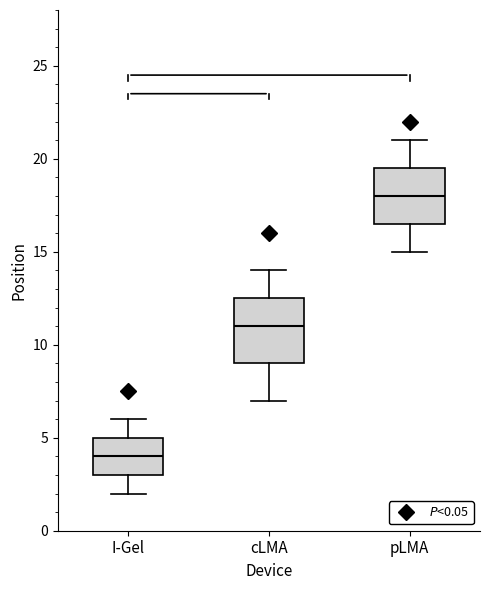

Where is the upper edge of the box for pLMA on the y-axis? The values are not printed on the chart, so give them approximately, as read against the axis.

19.5